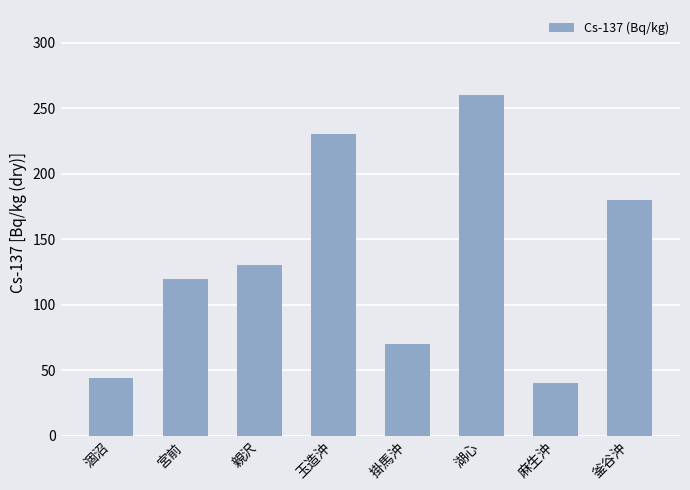

What is the difference between the values at 湖心 and 親沢?

130